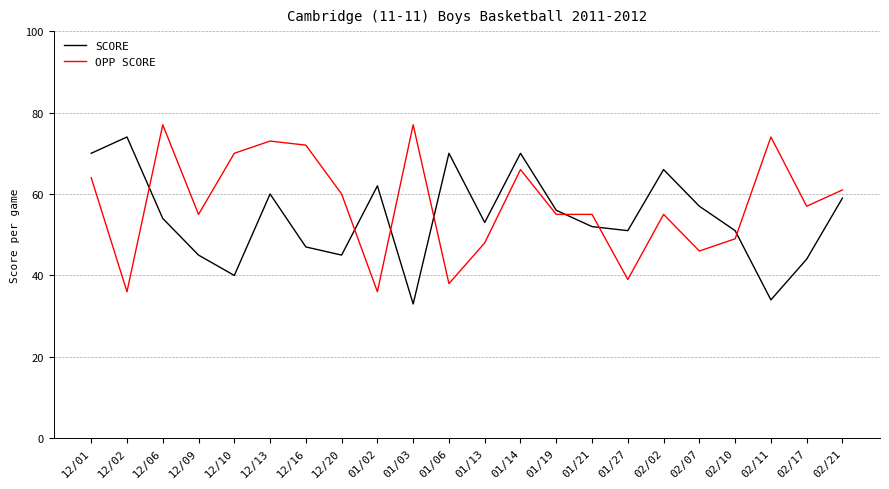

What is the total value across all series at 01/21?

107